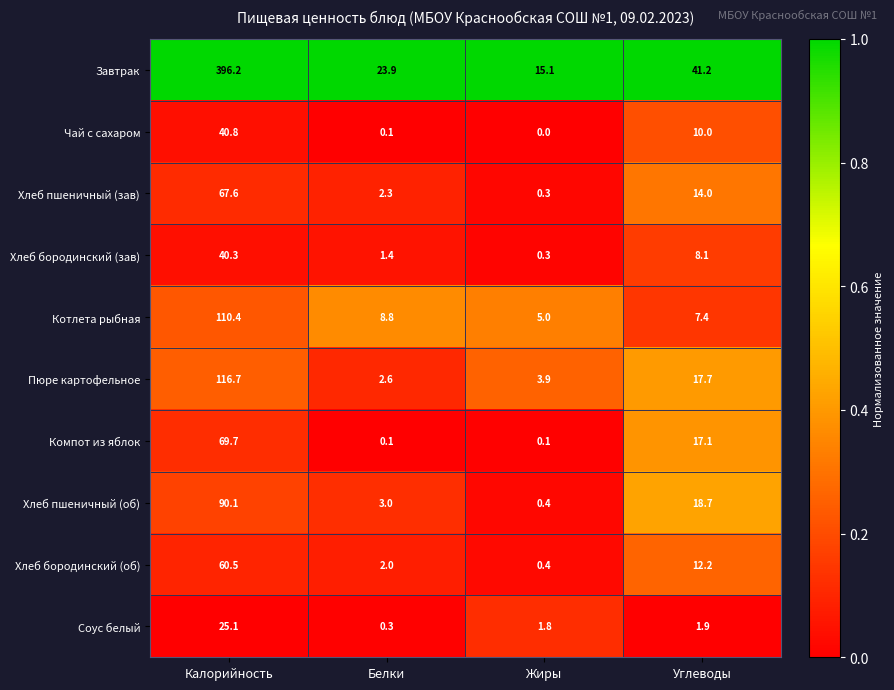

What is the total value across all series at Калорийность?

1017.4